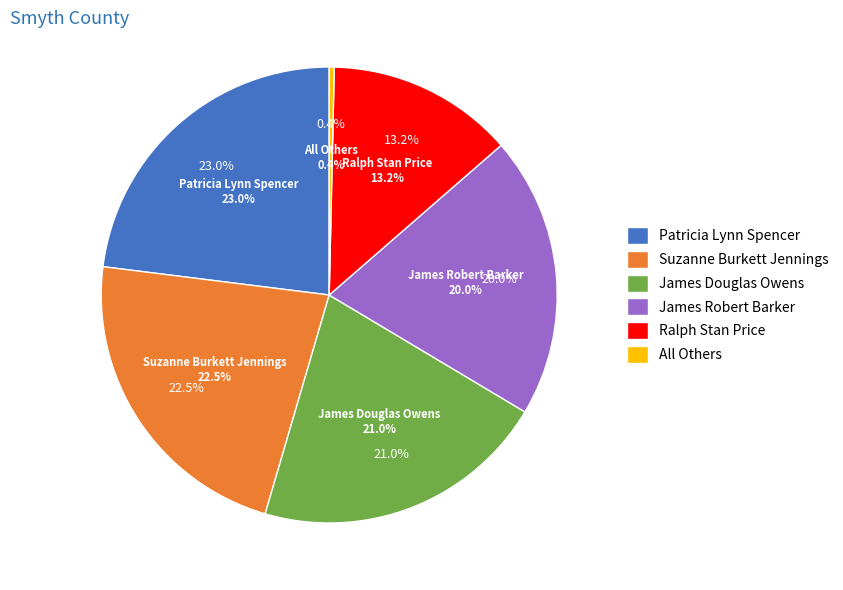

Which slice is the largest?

Patricia Lynn Spencer